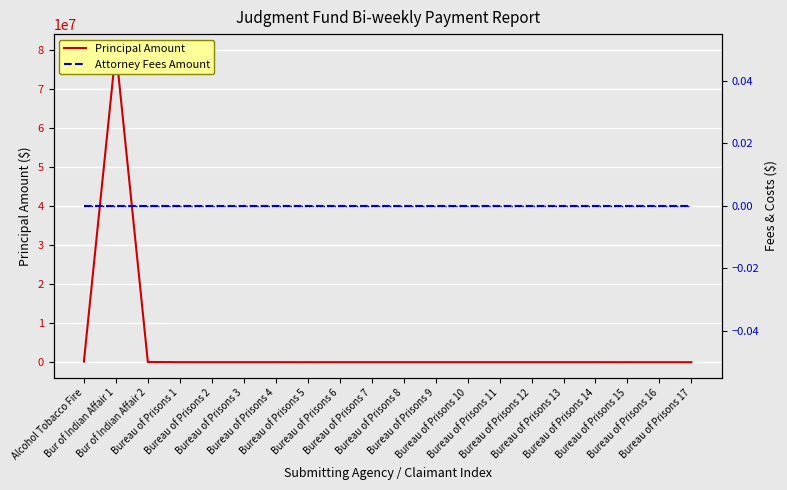

How many data points in Principal Amount are less than 8750?

4